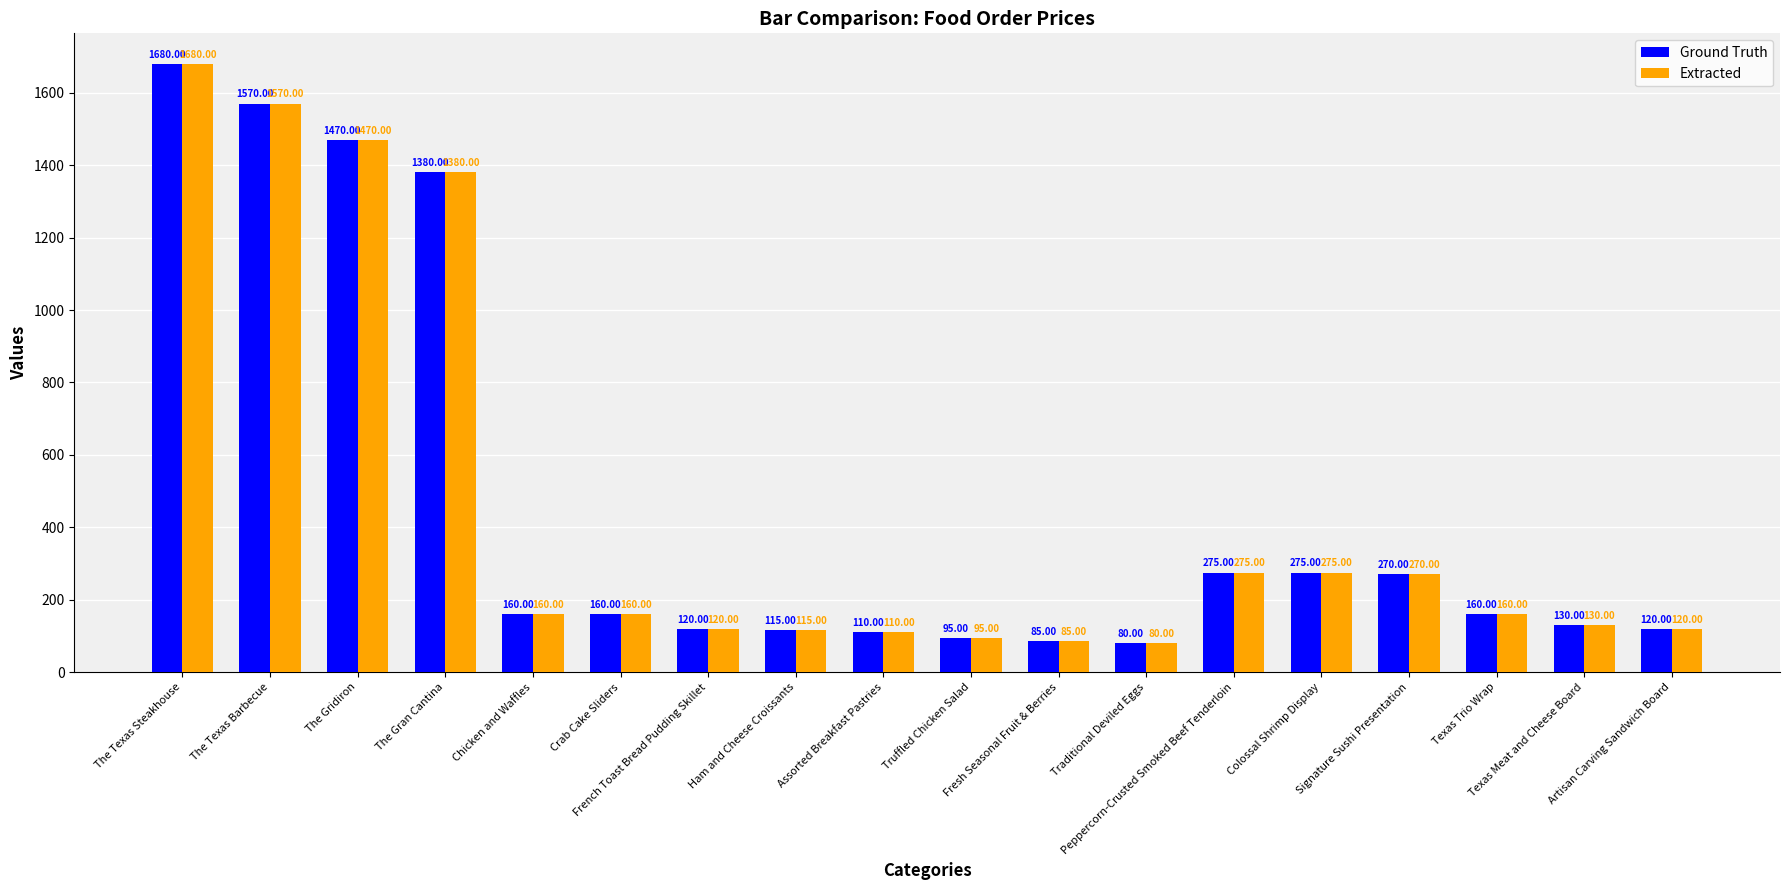

Reading left to right, what are all the values shown in this chart?

Ground Truth: The Texas Steakhouse=1680	The Texas Barbecue=1570	The Gridiron=1470	The Gran Cantina=1380	Chicken and Waffles=160	Crab Cake Sliders=160	French Toast Bread Pudding Skillet=120	Ham and Cheese Croissants=115	Assorted Breakfast Pastries=110	Truffled Chicken Salad=95	Fresh Seasonal Fruit & Berries=85	Traditional Deviled Eggs=80	Peppercorn-Crusted Smoked Beef Tenderloin=275	Colossal Shrimp Display=275	Signature Sushi Presentation=270	Texas Trio Wrap=160	Texas Meat and Cheese Board=130	Artisan Carving Sandwich Board=120
Extracted: The Texas Steakhouse=1680	The Texas Barbecue=1570	The Gridiron=1470	The Gran Cantina=1380	Chicken and Waffles=160	Crab Cake Sliders=160	French Toast Bread Pudding Skillet=120	Ham and Cheese Croissants=115	Assorted Breakfast Pastries=110	Truffled Chicken Salad=95	Fresh Seasonal Fruit & Berries=85	Traditional Deviled Eggs=80	Peppercorn-Crusted Smoked Beef Tenderloin=275	Colossal Shrimp Display=275	Signature Sushi Presentation=270	Texas Trio Wrap=160	Texas Meat and Cheese Board=130	Artisan Carving Sandwich Board=120